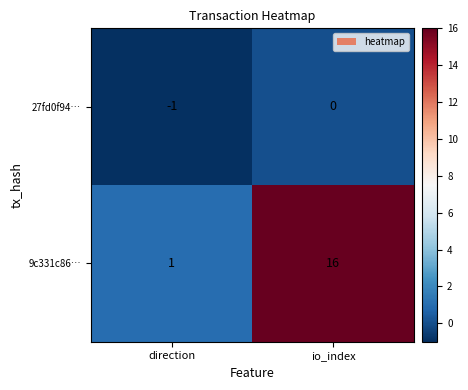

How many distinct data groups are displayed?

2